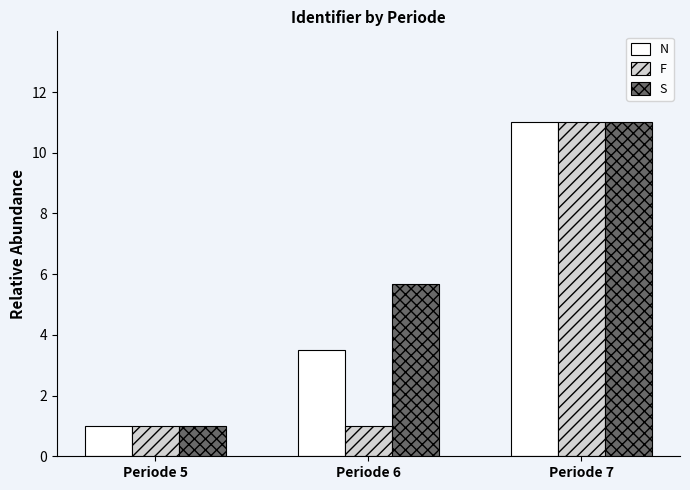

At which label does N reach its peak?

Periode 7